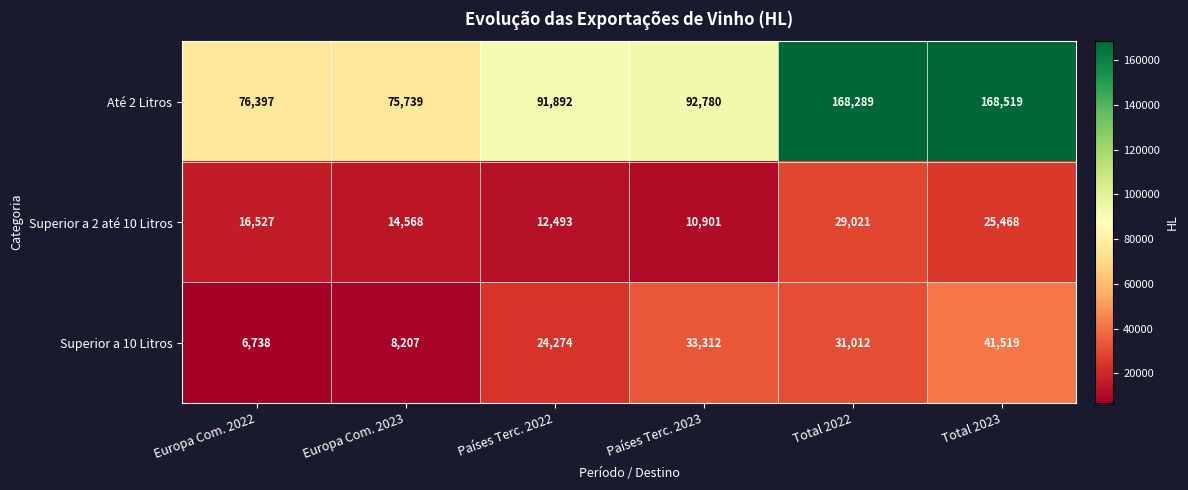

What is the sum of all Superior a 10 Litros values?

145062